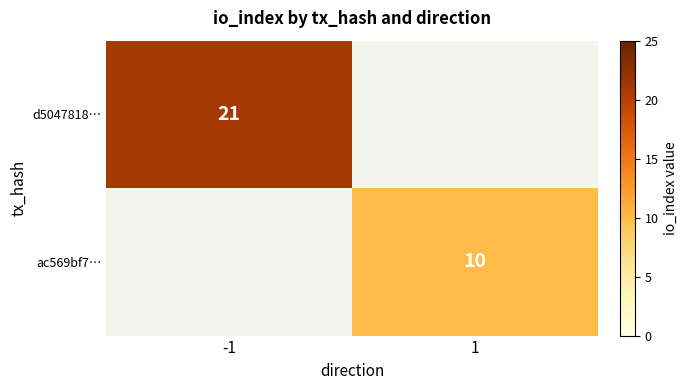

True or false: d5047818… has a value of 21 at -1.

True